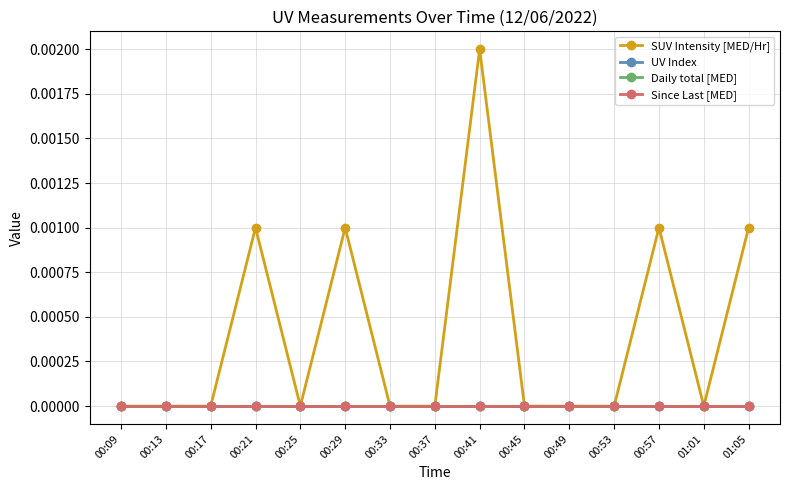

At how many categories does at least one series exceed 0?

5